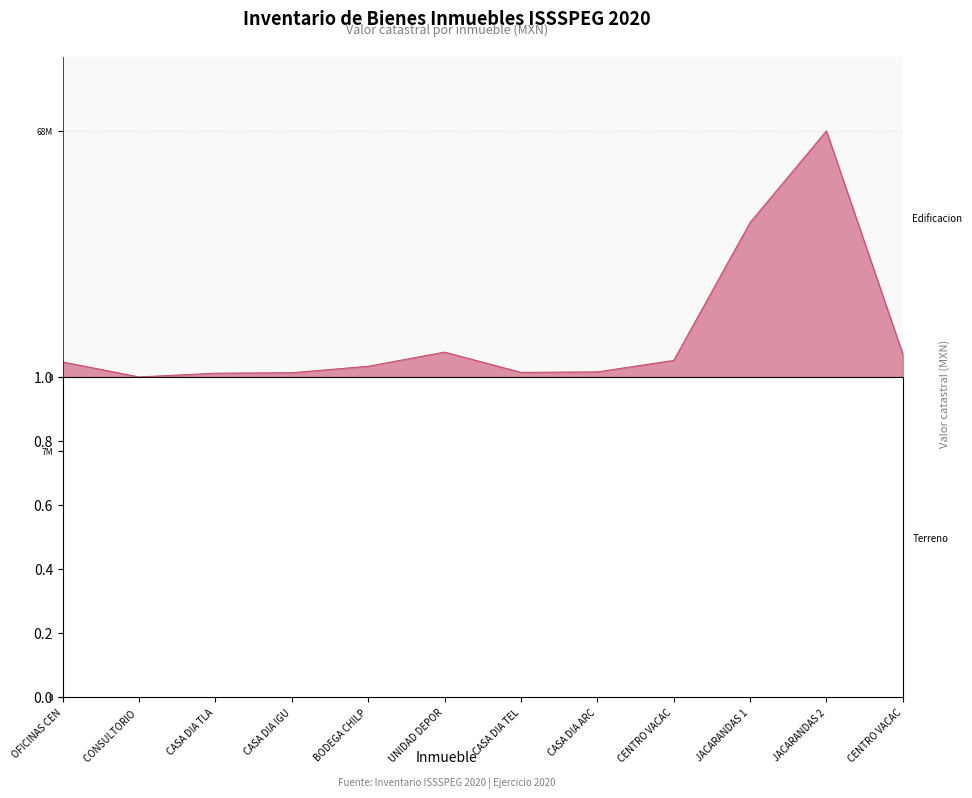

What is the difference between the second highest and second lowest values in the Edificacion_line series?

42181032.9